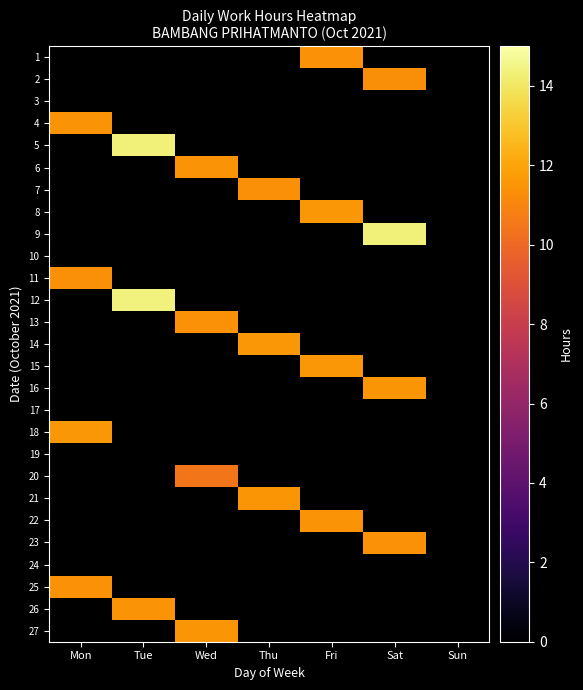

Between Mon and Tue, which is larger?

Tue